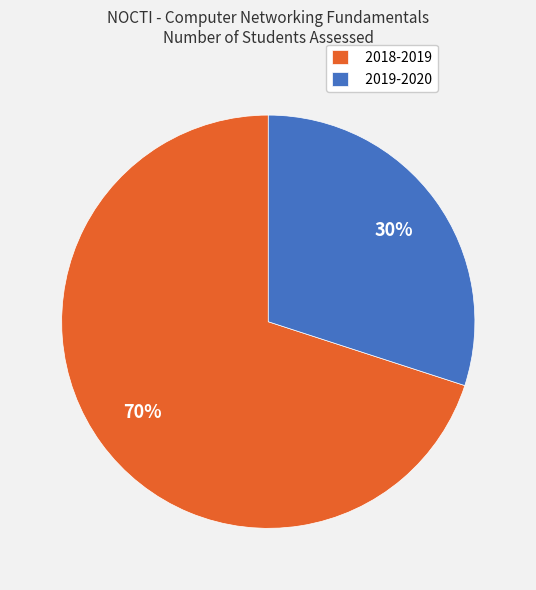

Is it true that 2018-2019 is 62% of the pie?

False